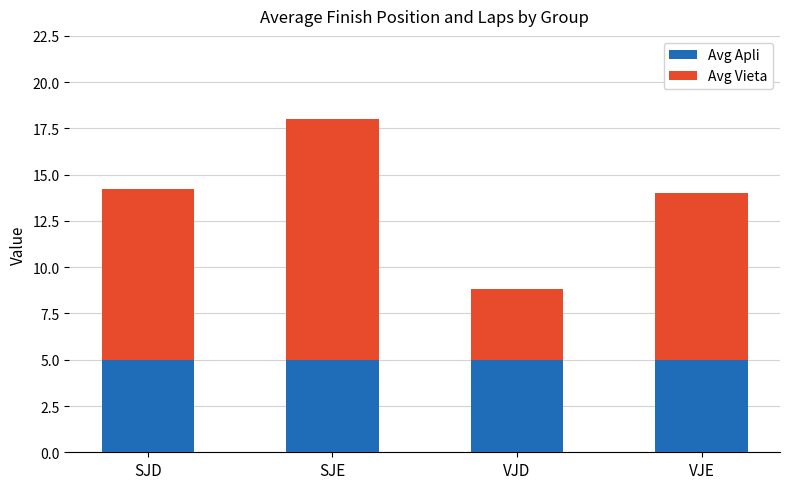

Is it true that Avg Apli equals 7.4 at SJE?

False